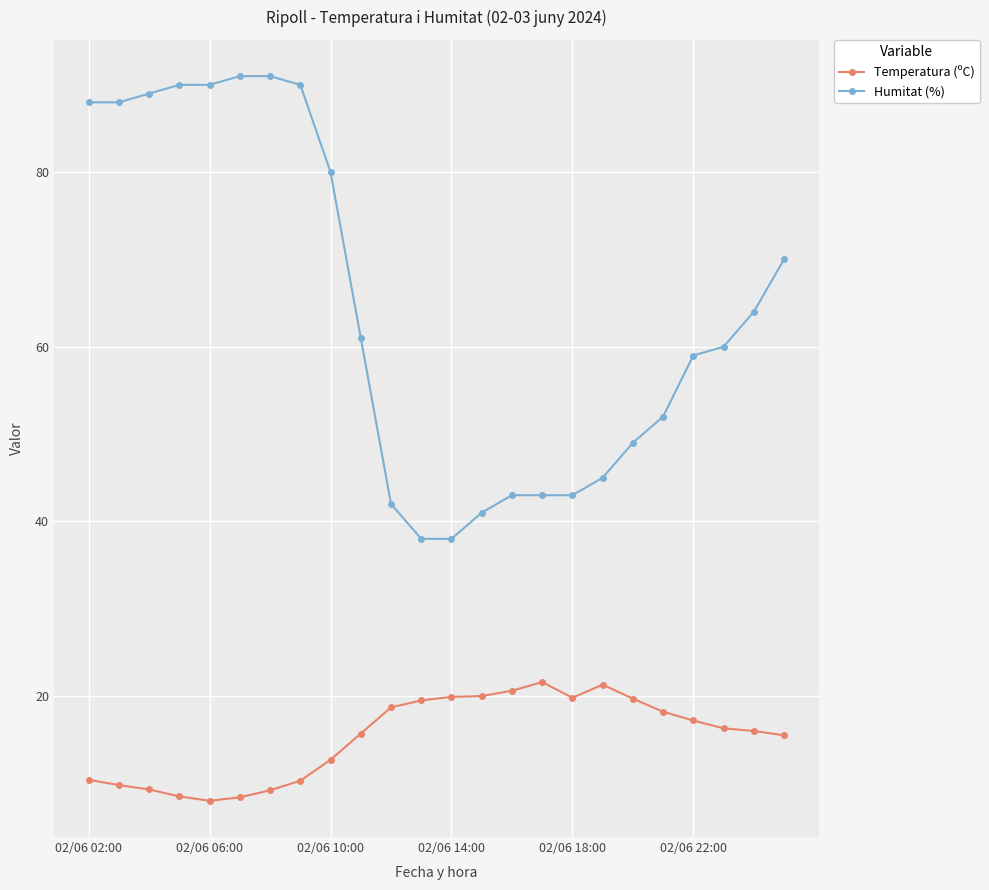

Which series has the largest total across all categories?

Humitat (%)